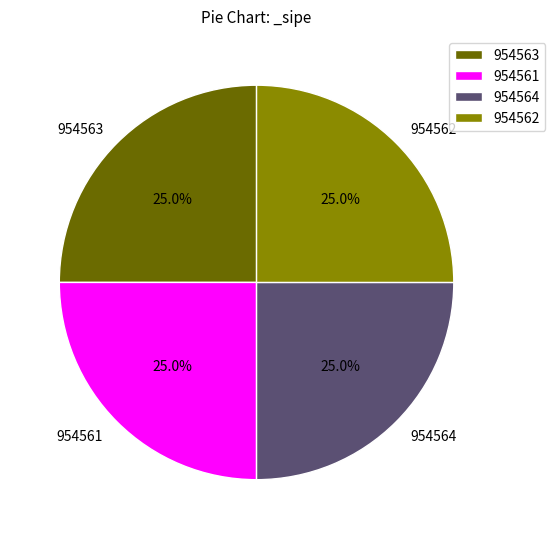

Is it true that 954561 is 25% of the pie?

True